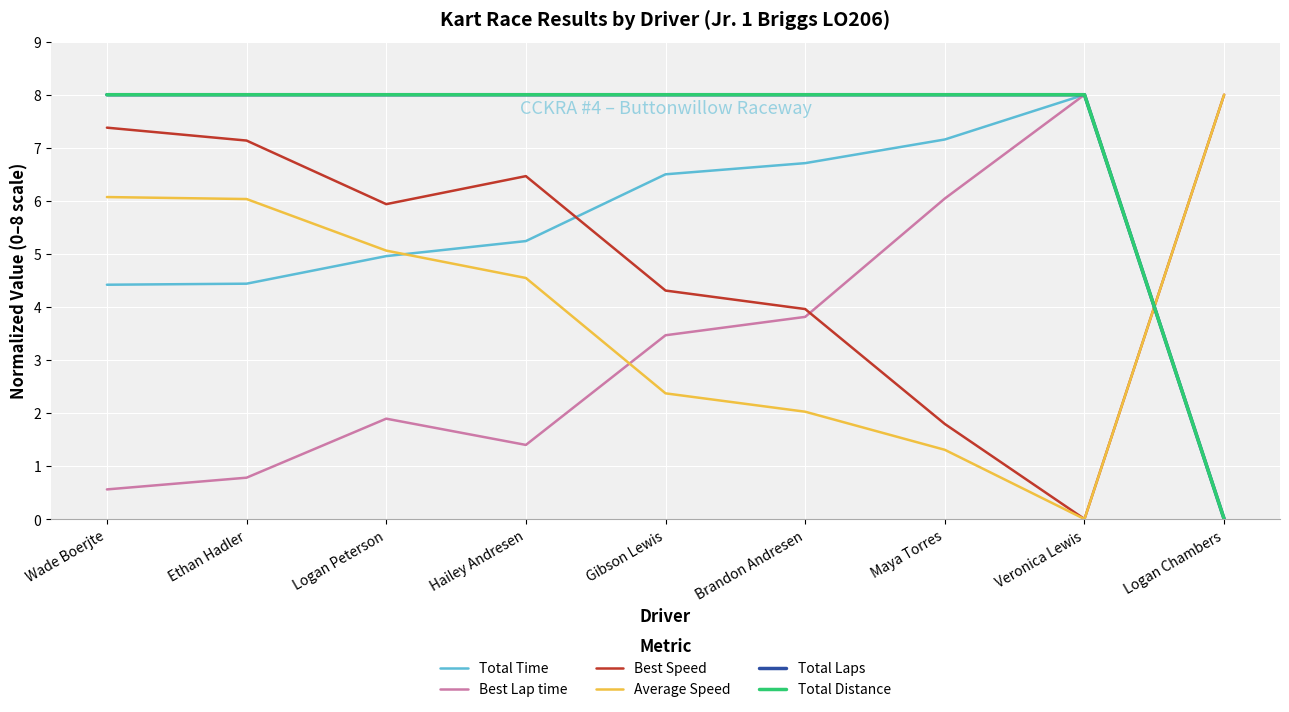

Which label corresponds to the largest value in the chart?

Veronica Lewis